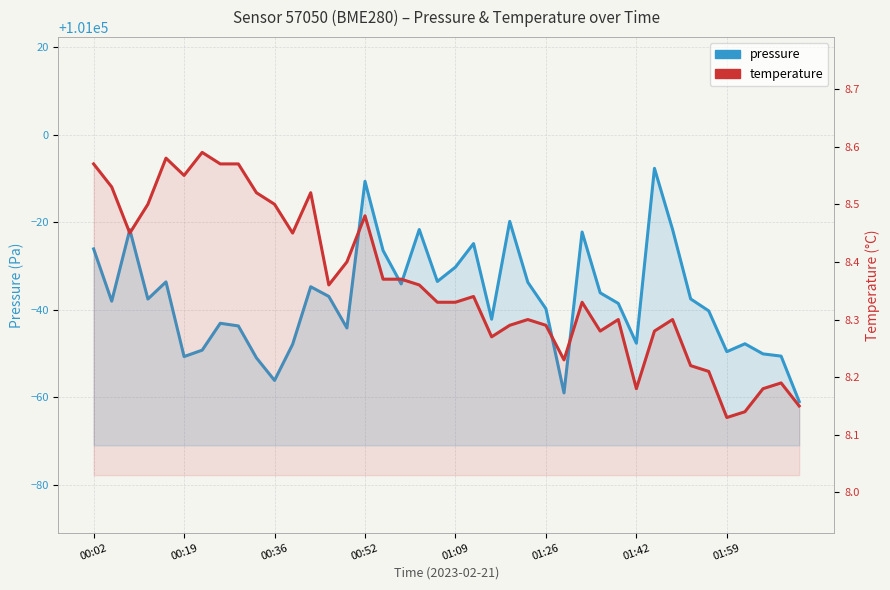

What is the average value of the pressure series?

100962.4